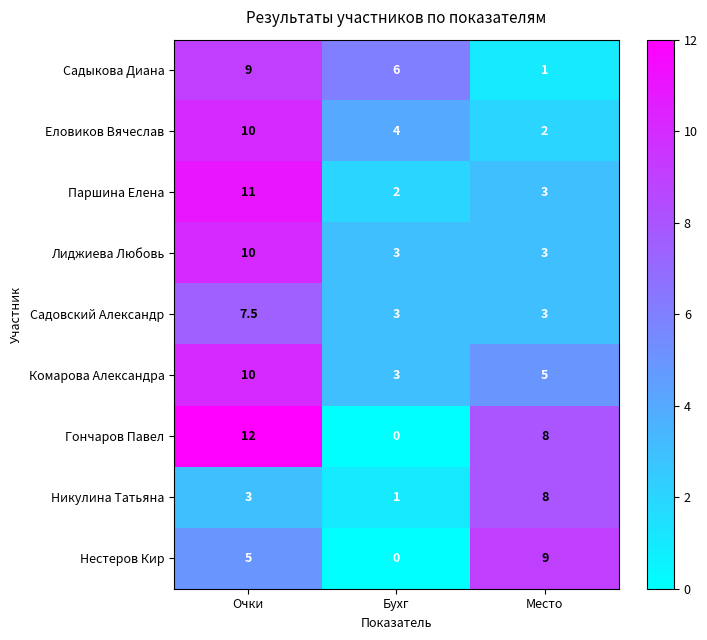

Is it true that Комарова Александра equals 4.8 at Очки?

False